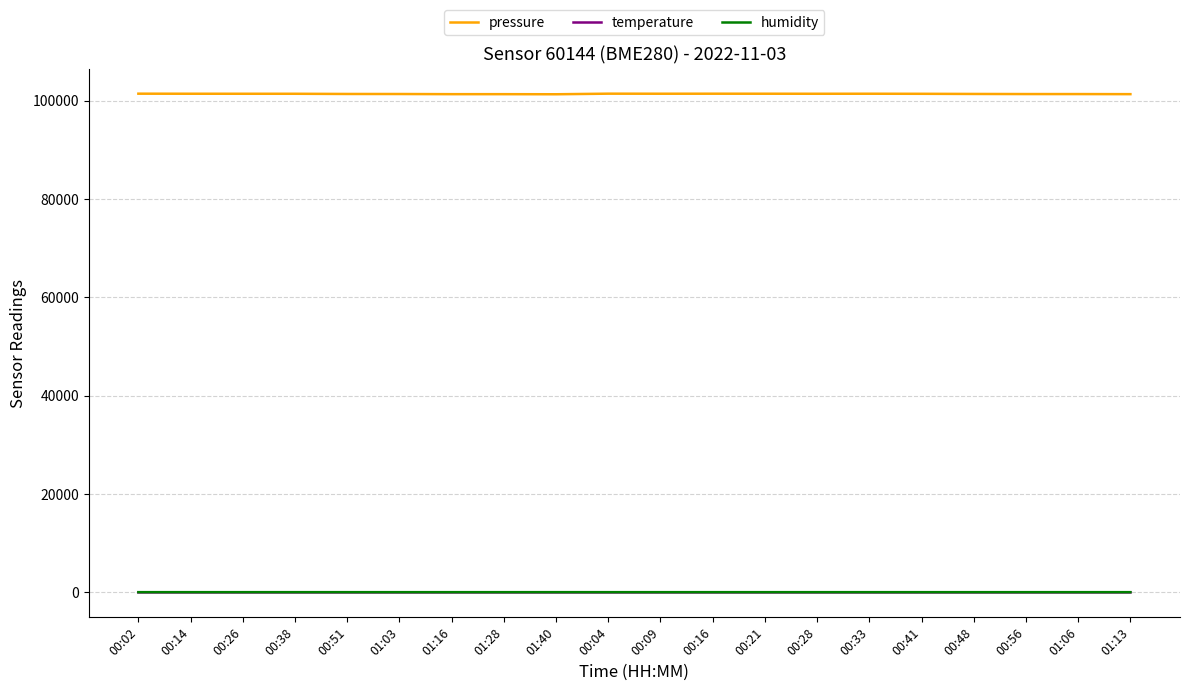

True or false: humidity and temperature intersect in this chart.

False